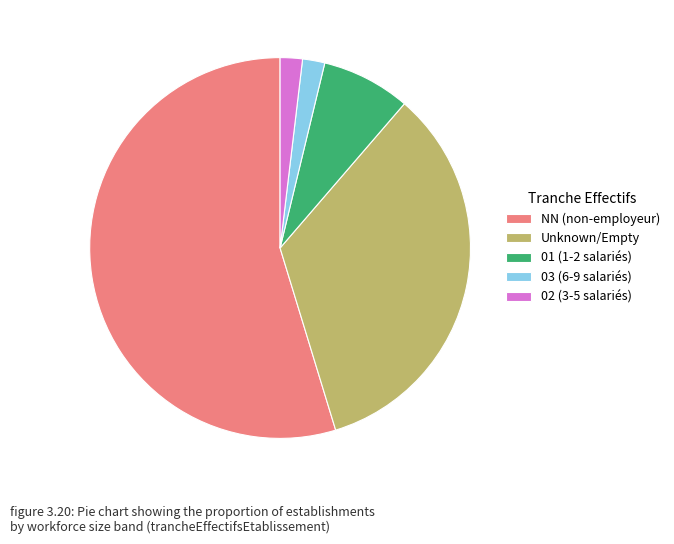

How many segments does this pie chart have?

5